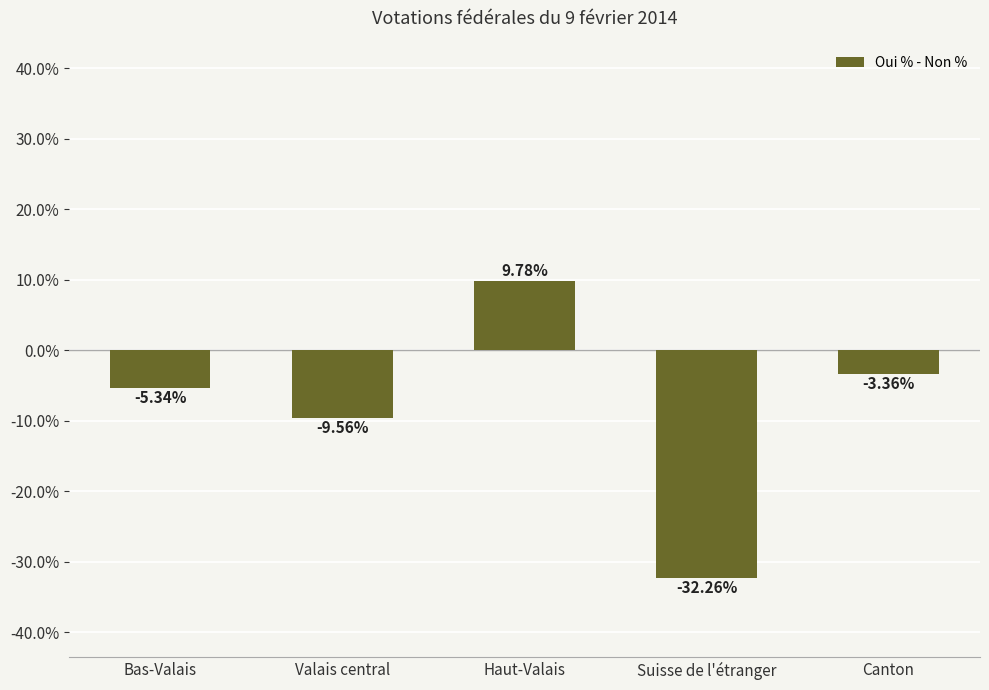

What is the change in value from Bas-Valais to Suisse de l'étranger?

-26.9